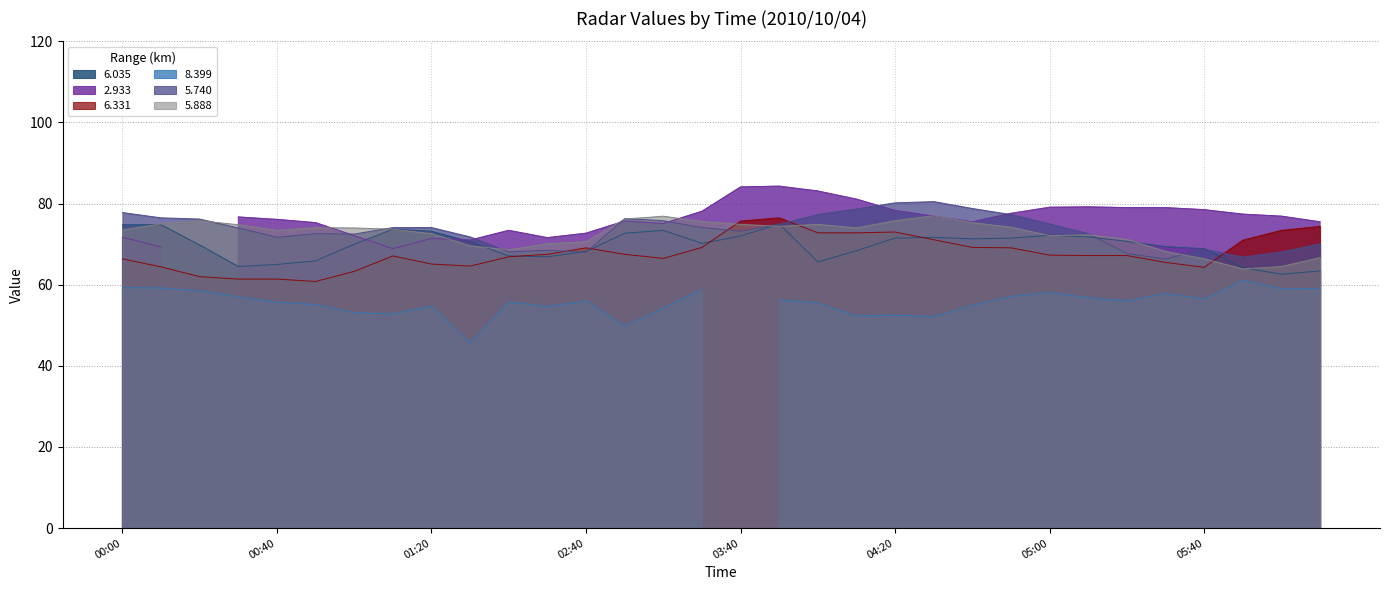

What is the difference between the 5.888 values at 2010/10/04 04:30 and 2010/10/04 03:30?

1.4